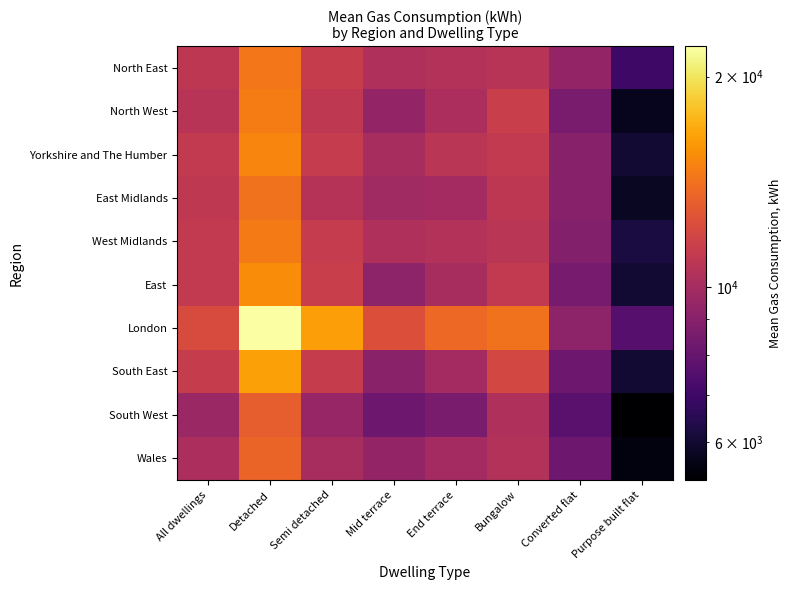

Reading left to right, list all the values displayed in this chart.

North East: All dwellings=10900	Detached=14400	Semi detached=11300	Mid terrace=10300	End terrace=10500	Bungalow=10700	Converted flat=9400	Purpose built flat=7000
North West: All dwellings=10700	Detached=14700	Semi detached=11000	Mid terrace=9400	End terrace=10200	Bungalow=11400	Converted flat=8600	Purpose built flat=5700
Yorkshire and The Humber: All dwellings=11100	Detached=15100	Semi detached=11200	Mid terrace=10100	End terrace=10800	Bungalow=11100	Converted flat=9000	Purpose built flat=6000
East Midlands: All dwellings=11000	Detached=14200	Semi detached=10600	Mid terrace=9800	End terrace=9900	Bungalow=10900	Converted flat=9000	Purpose built flat=5800
West Midlands: All dwellings=11100	Detached=14600	Semi detached=11200	Mid terrace=10300	End terrace=10500	Bungalow=10800	Converted flat=8900	Purpose built flat=6200
East: All dwellings=11100	Detached=15400	Semi detached=11400	Mid terrace=9200	End terrace=10100	Bungalow=11100	Converted flat=8500	Purpose built flat=6000
London: All dwellings=12200	Detached=22100	Semi detached=16300	Mid terrace=12400	End terrace=13700	Bungalow=14200	Converted flat=9200	Purpose built flat=7600
South East: All dwellings=11300	Detached=16400	Semi detached=11300	Mid terrace=9100	End terrace=9900	Bungalow=11900	Converted flat=8200	Purpose built flat=6000
South West: All dwellings=9600	Detached=13200	Semi detached=9500	Mid terrace=8200	End terrace=8600	Bungalow=10300	Converted flat=7700	Purpose built flat=5300
Wales: All dwellings=10200	Detached=13500	Semi detached=10100	Mid terrace=9400	End terrace=9900	Bungalow=10500	Converted flat=8200	Purpose built flat=5500